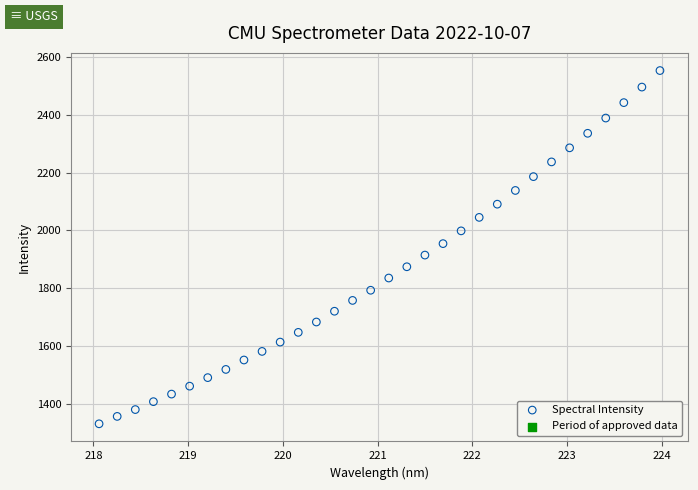

What is the range of X values (max minus min)?

5.9